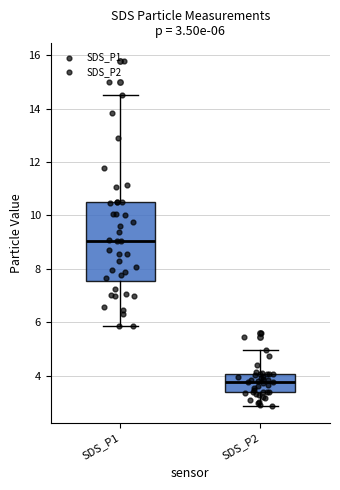

Comparing the boxes themselves (not the whiskers), which one is the tallest?

SDS_P1